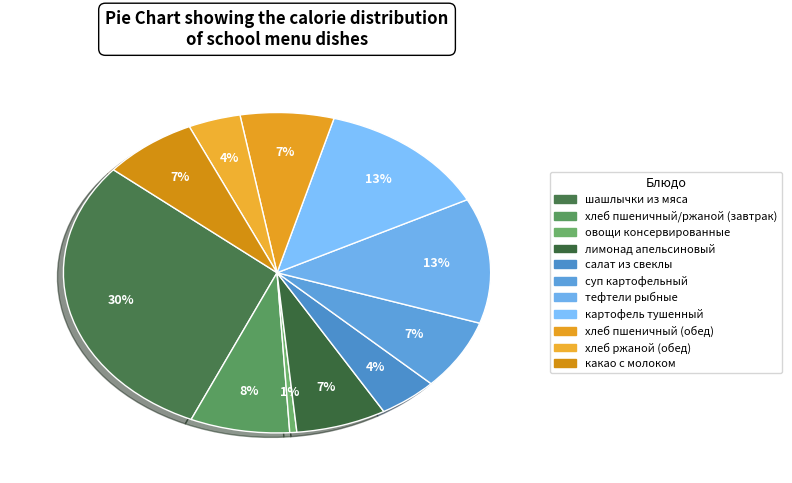

What is the largest slice in the pie chart?

шашлычки из мяса